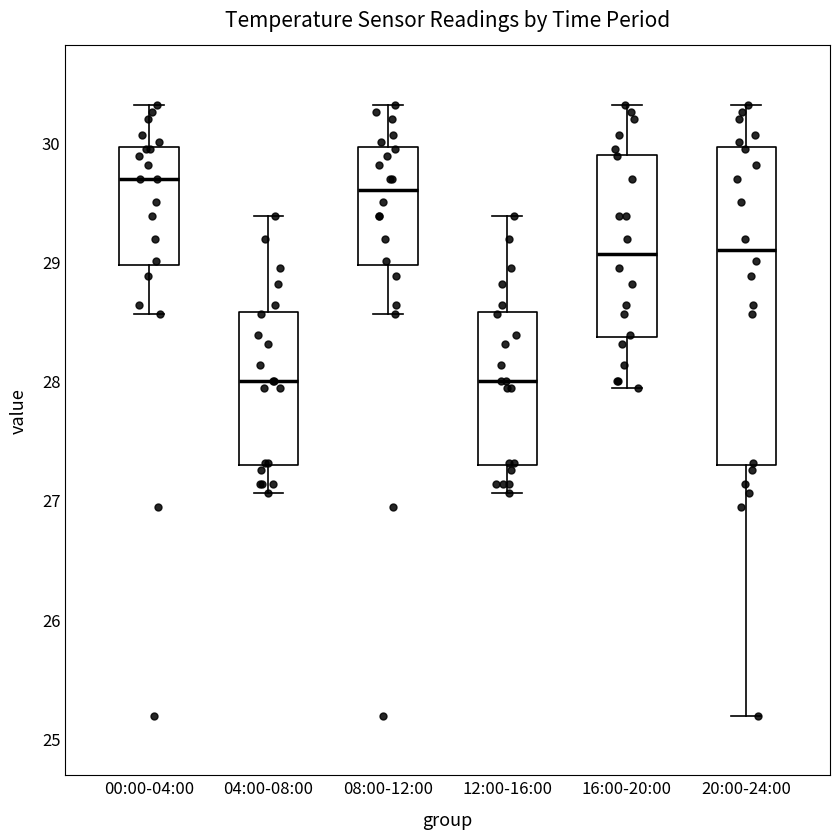

Where does the upper whisker of the box for 04:00-08:00 end on the y-axis? The values are not printed on the chart, so give them approximately, as read against the axis.

29.4